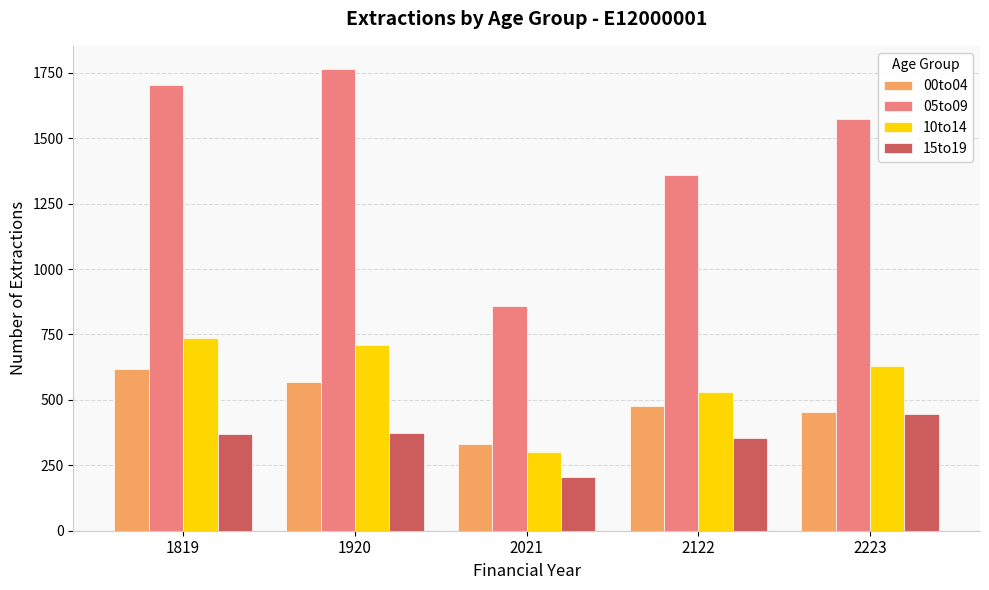

What is the highest value of the 15to19 series?

445